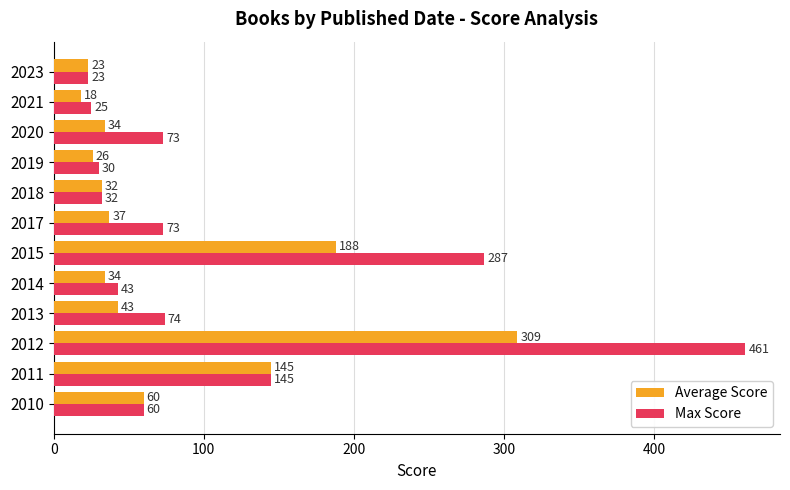

What is the difference between the maximum and minimum values in the Max Score series?

438